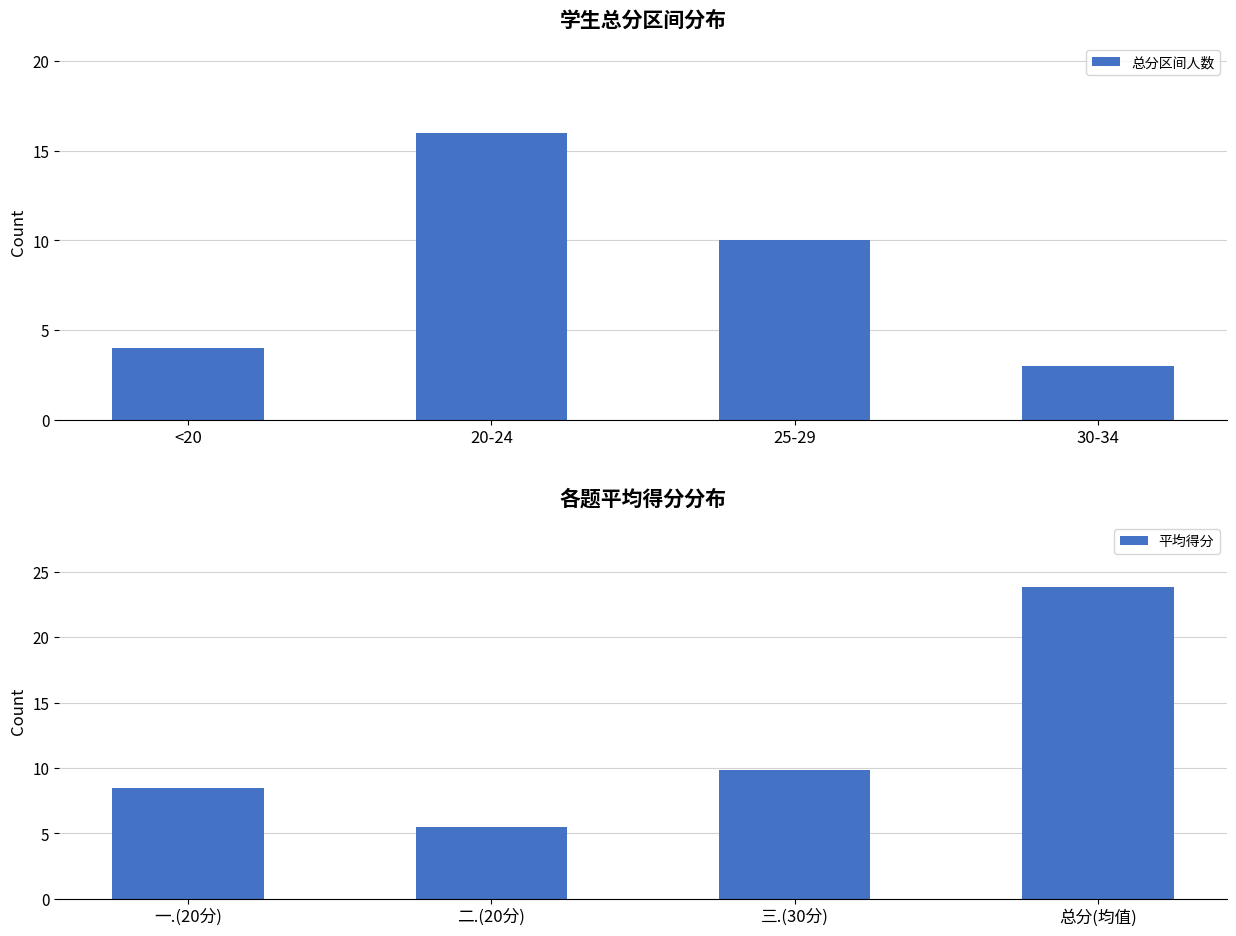

How many data points in 总分区间人数 are above 10?

1